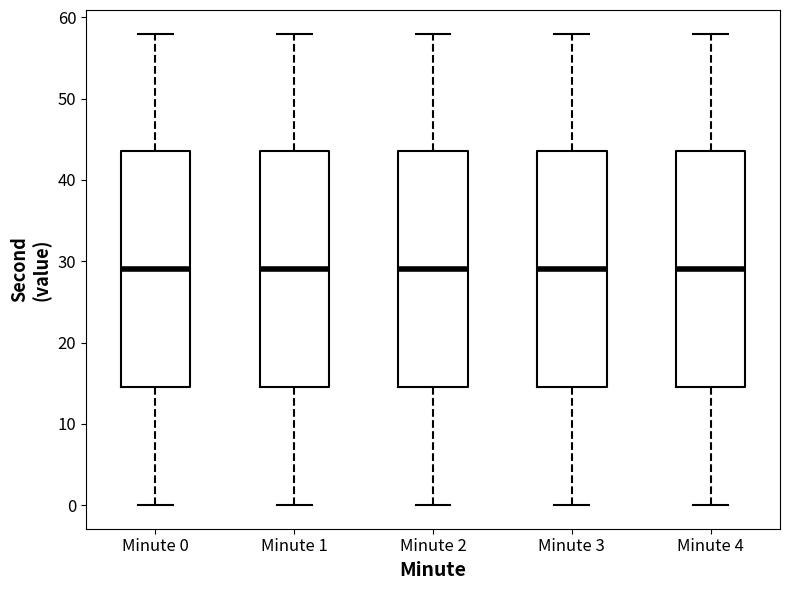

Reading left to right, read every box against the y-axis: the position of its median line, the range the box covers, and the ends of its whiskers. The values are not printed on the chart, so give them approximately, as read against the axis.

Minute 0: median 29, box 15 to 44, whiskers 0 to 58
Minute 1: median 29, box 15 to 44, whiskers 0 to 58
Minute 2: median 29, box 15 to 44, whiskers 0 to 58
Minute 3: median 29, box 15 to 44, whiskers 0 to 58
Minute 4: median 29, box 15 to 44, whiskers 0 to 58